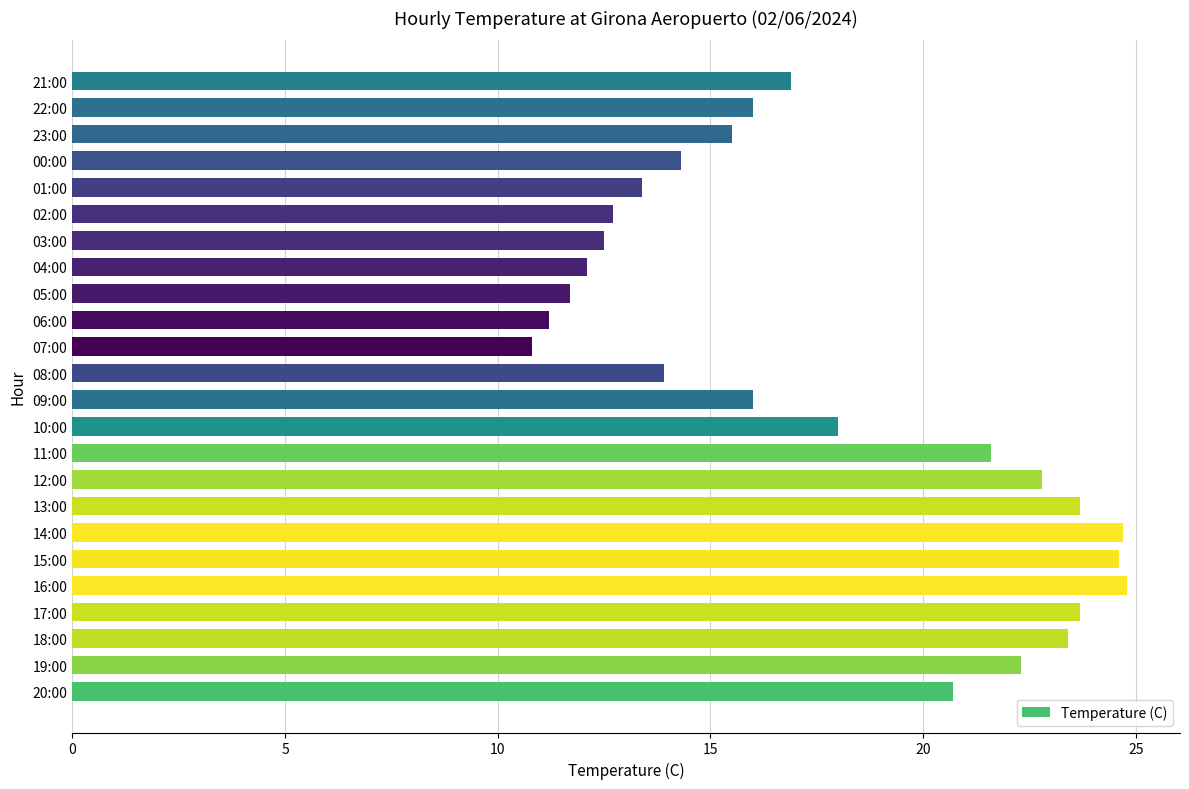

The chart shows a value of 7.4 at 09:00. True or false?

False